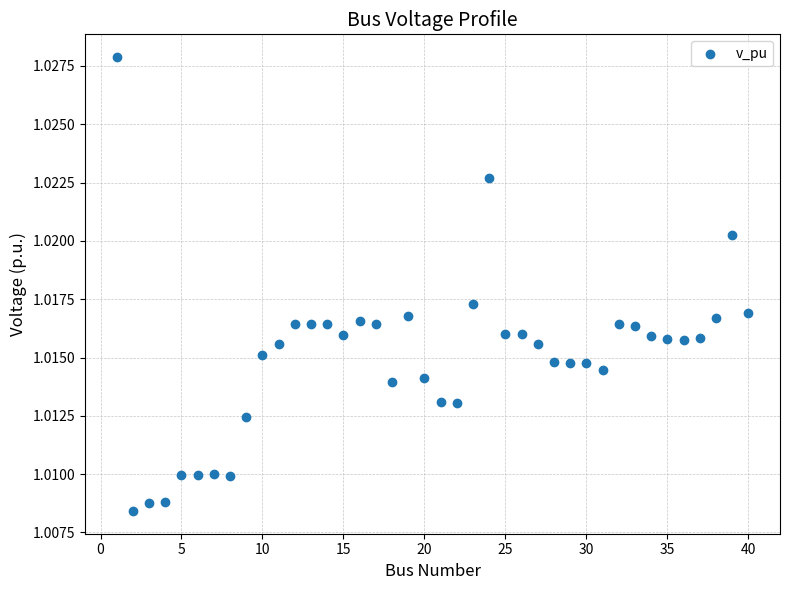

What is the range of X values (max minus min)?

39.0